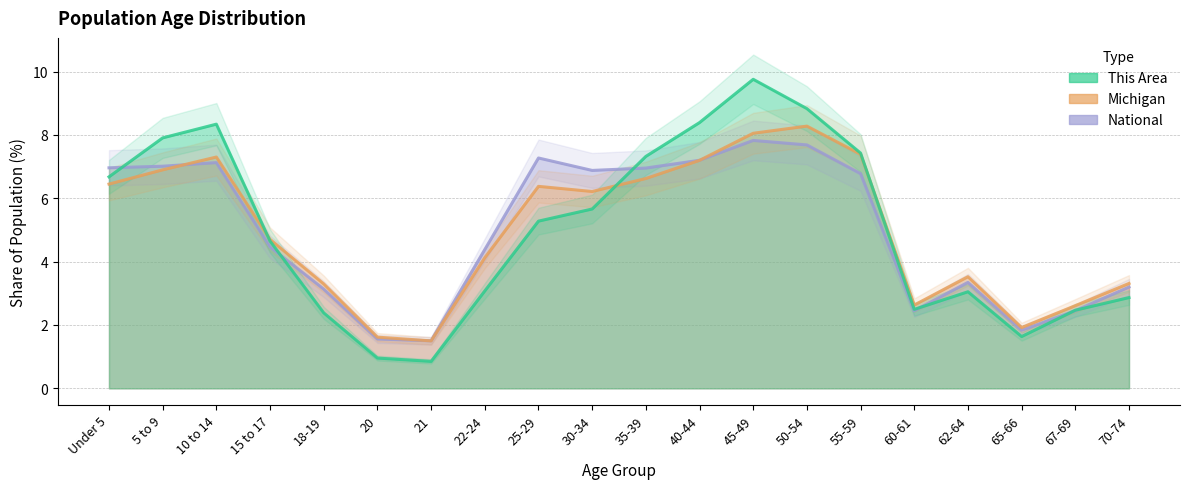

The value of National at 55-59 is 1.8. True or false?

False